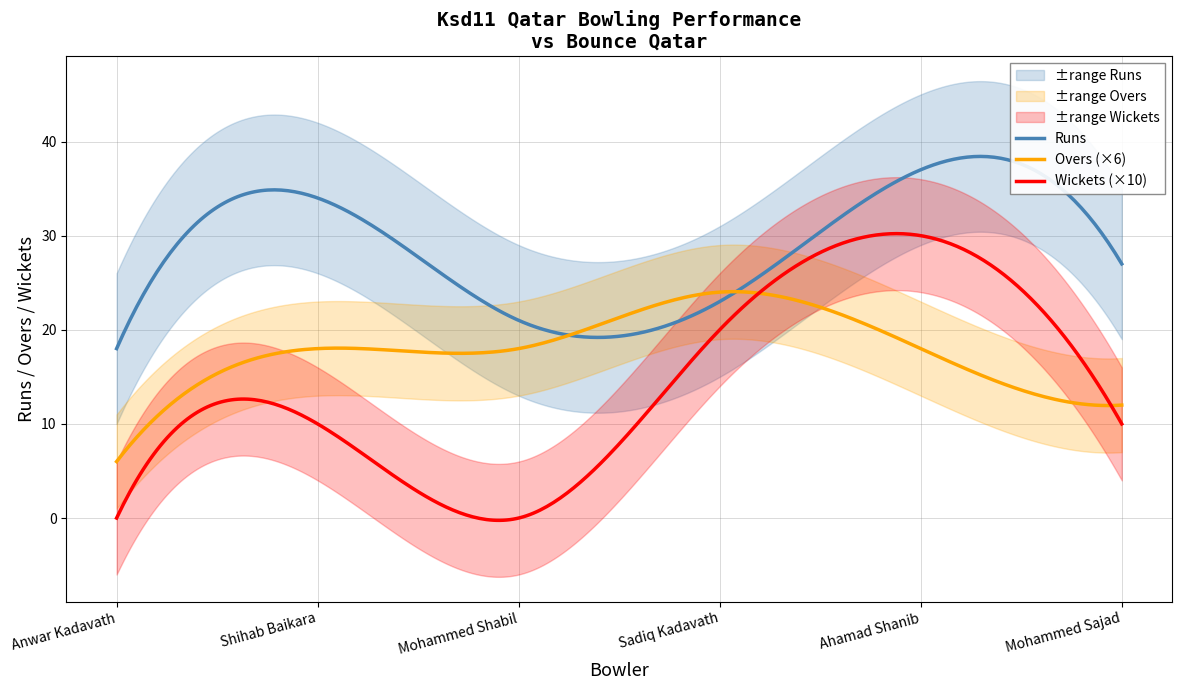

Which category has the lowest value across all series?

Anwar Kadavath